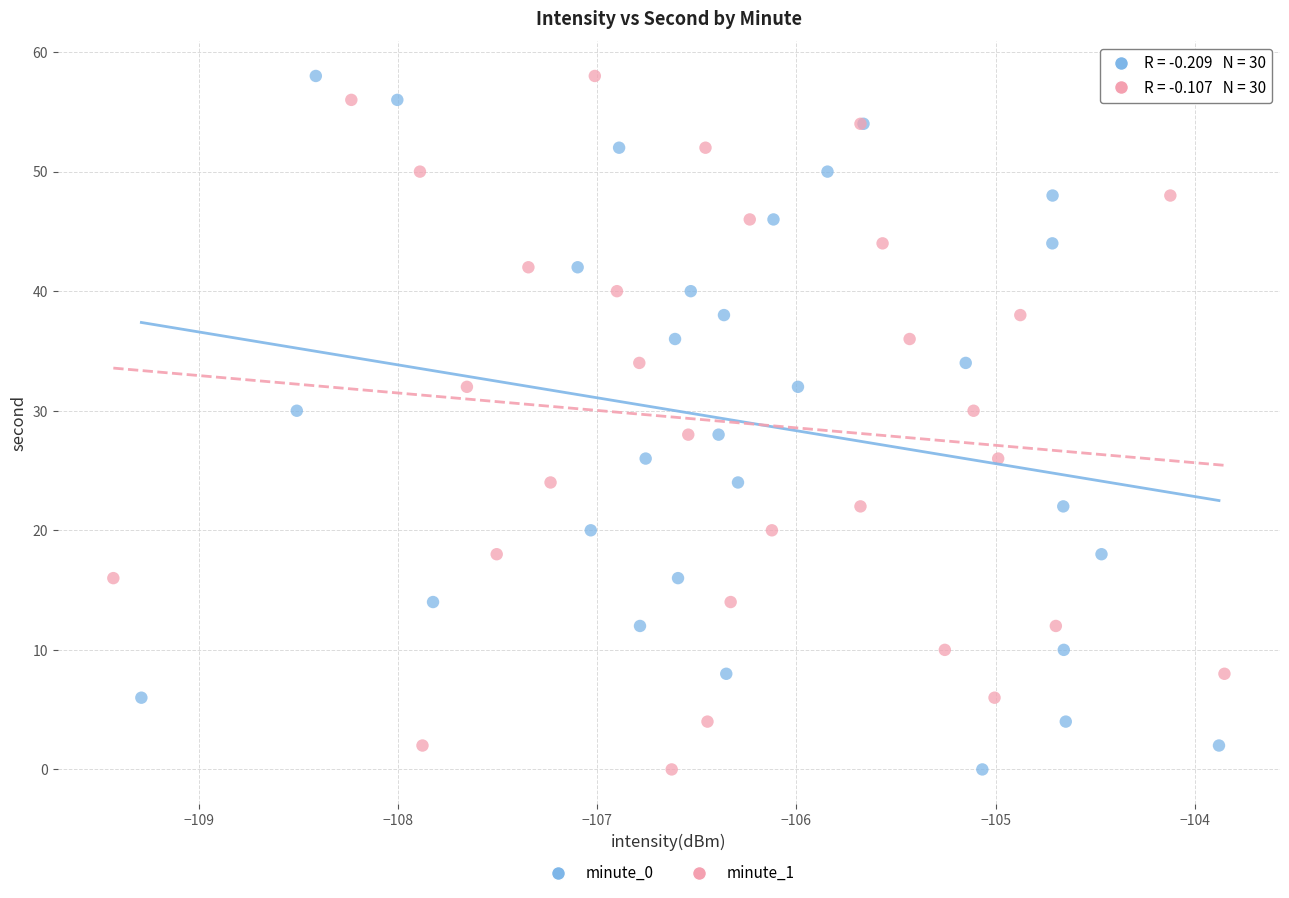

What are all the series names shown in the legend?

minute_0, minute_1